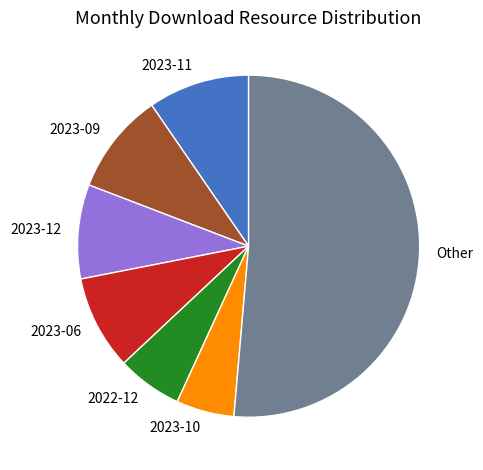

The 2023-09 slice represents 10% of the pie. True or false?

True